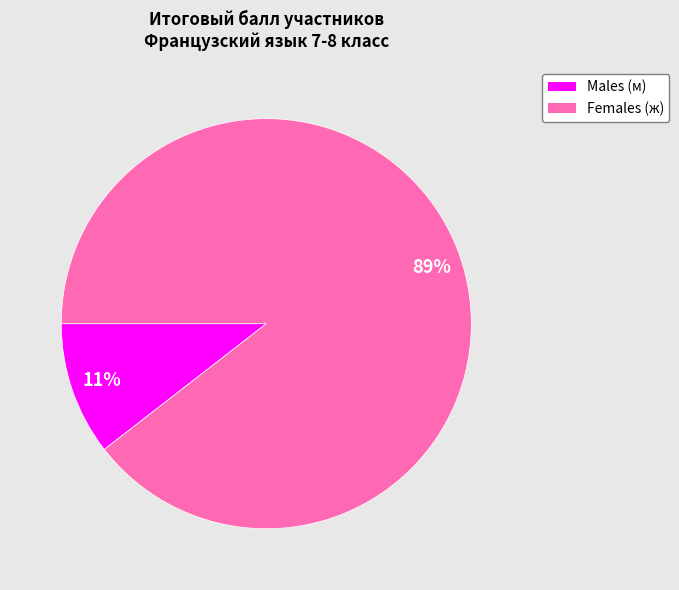

Is there any slice that represents more than half of the pie?

Yes